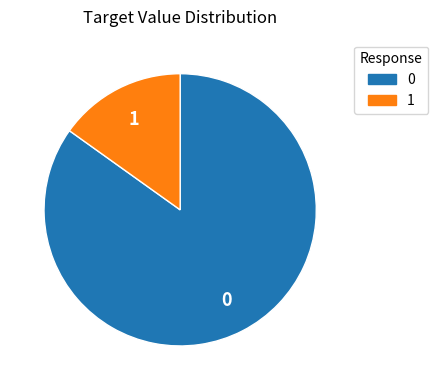

Rank the categories by value from highest to lowest.

0, 1